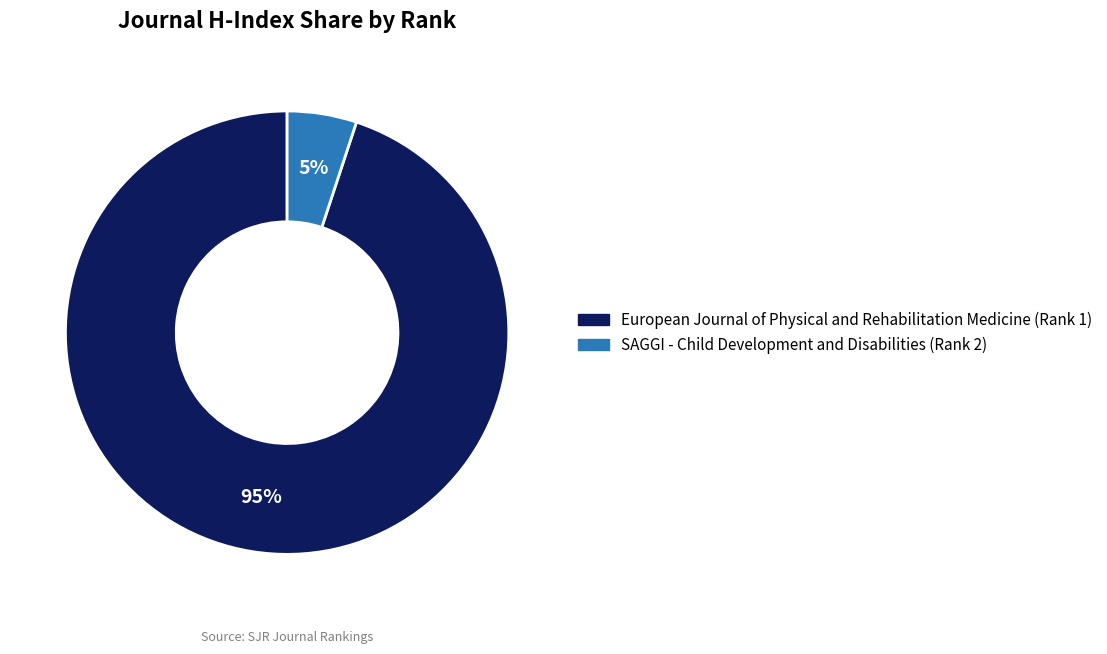

To the nearest percent, what percentage of the pie is SAGGI - Child Development and Disabilities (Rank 2)?

5%